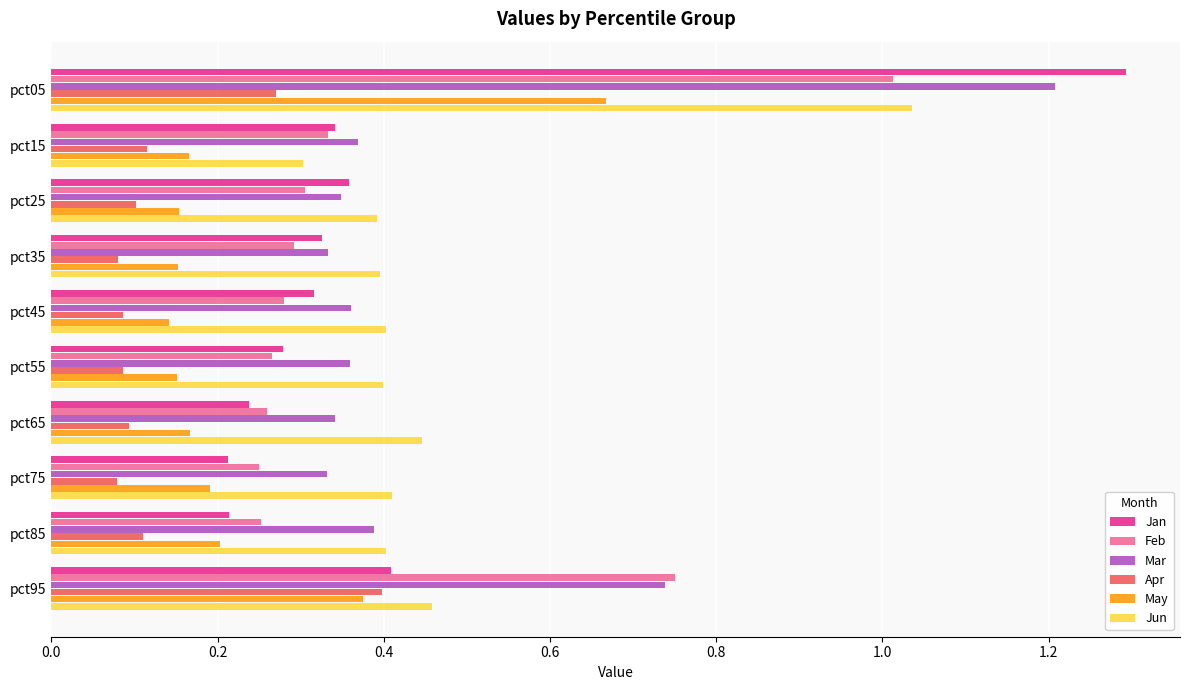

What is the difference between the maximum and minimum values in the Mar series?

0.9